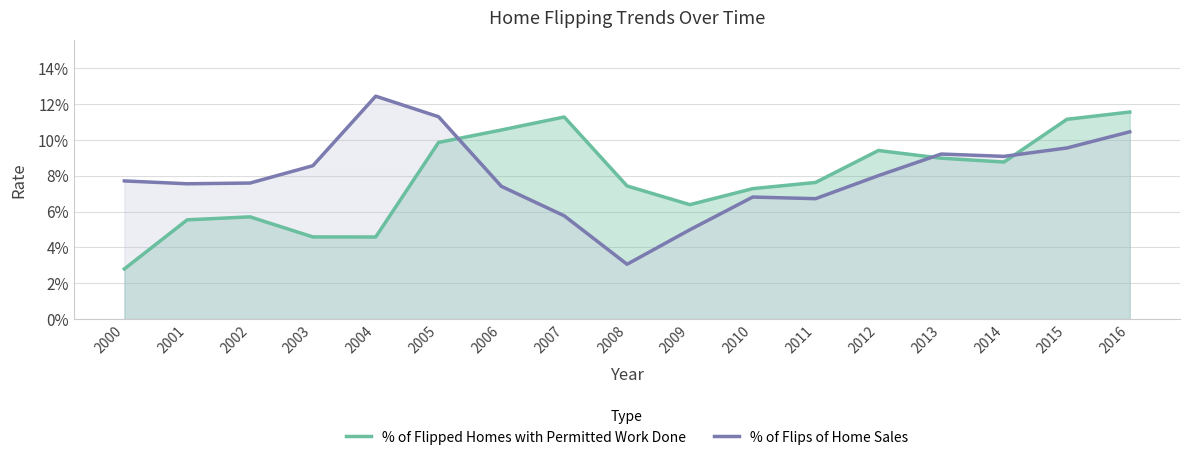

Which category has the highest value in the % of Flipped Homes with Permitted Work Done series?

2016